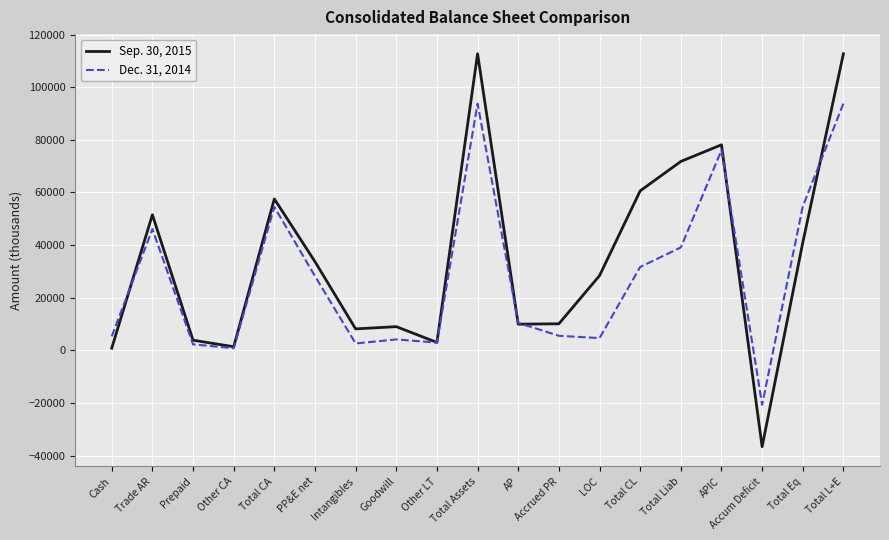

True or false: Dec. 31, 2014 has more than 2 interior local peaks.

True